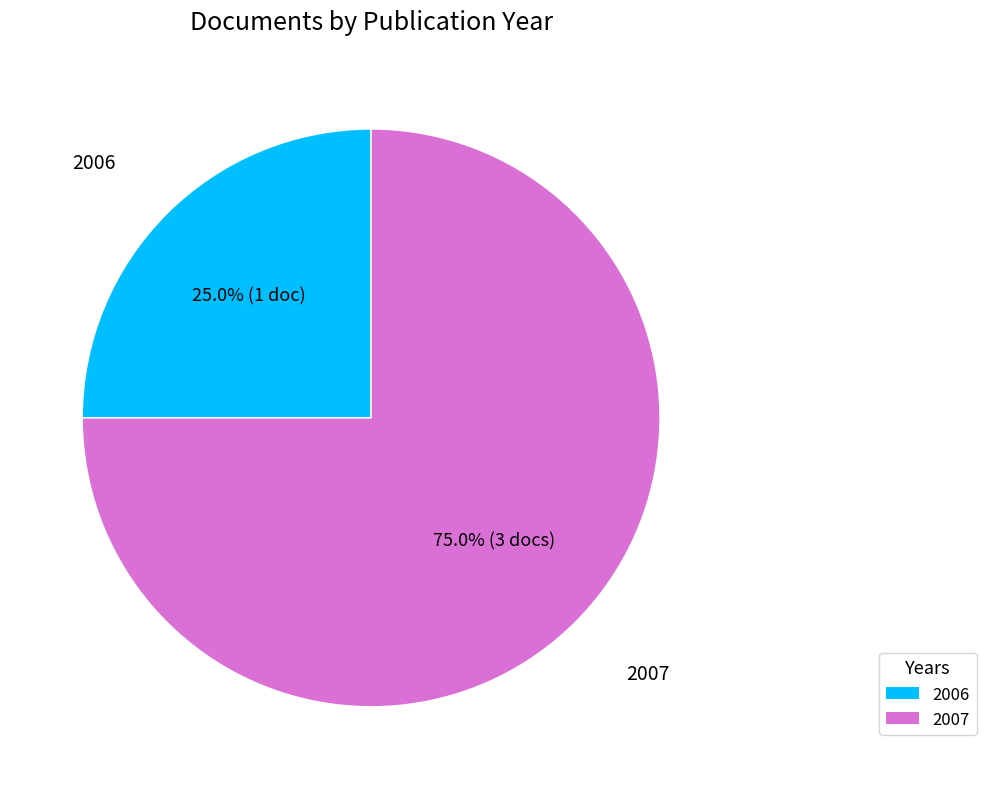

Approximately how many times larger is the value at 2007 compared to 2006?

3.0